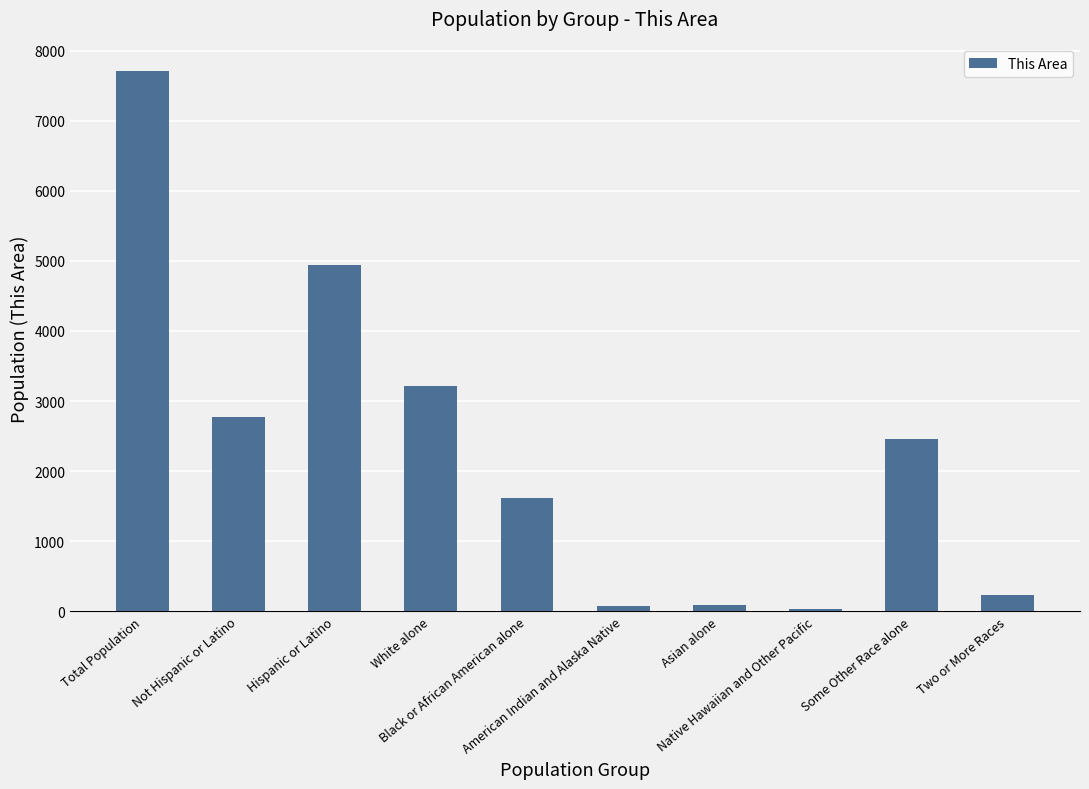

What is the maximum value shown in the chart?

7705